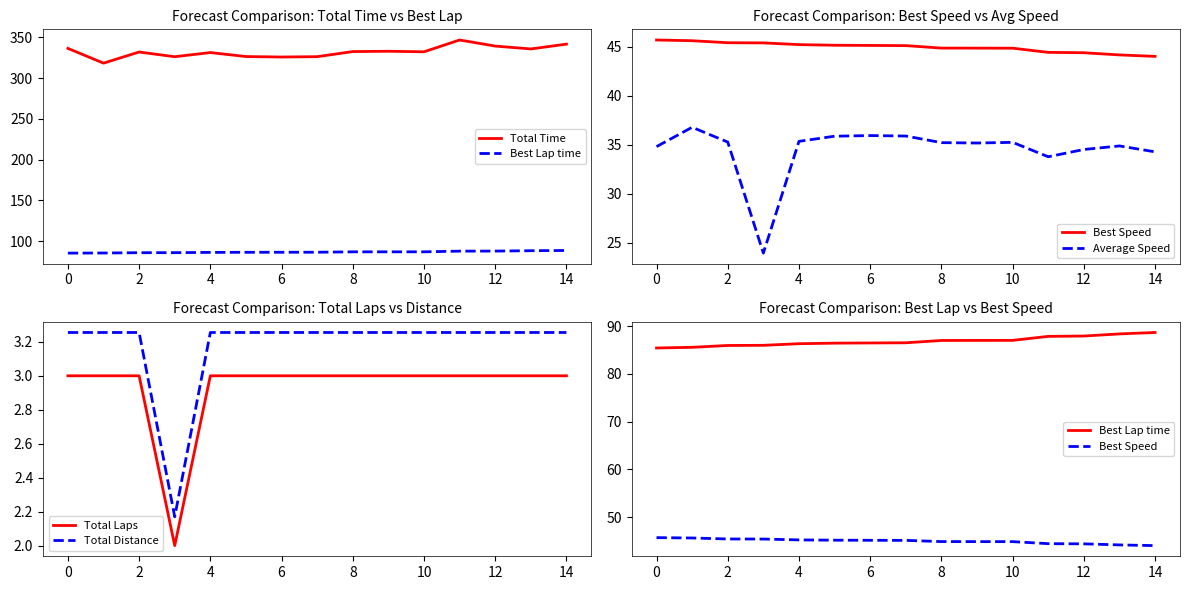

True or false: Total Distance has more than 0 interior local peaks.

False